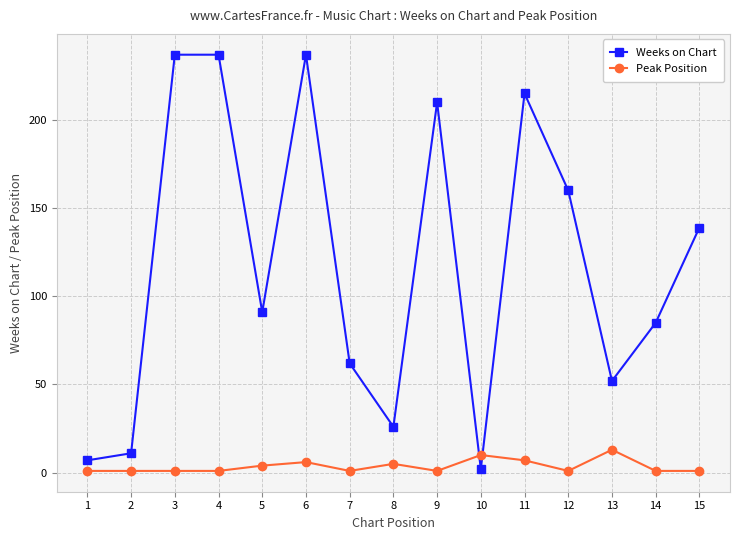

How many categories are shown in the chart?

15